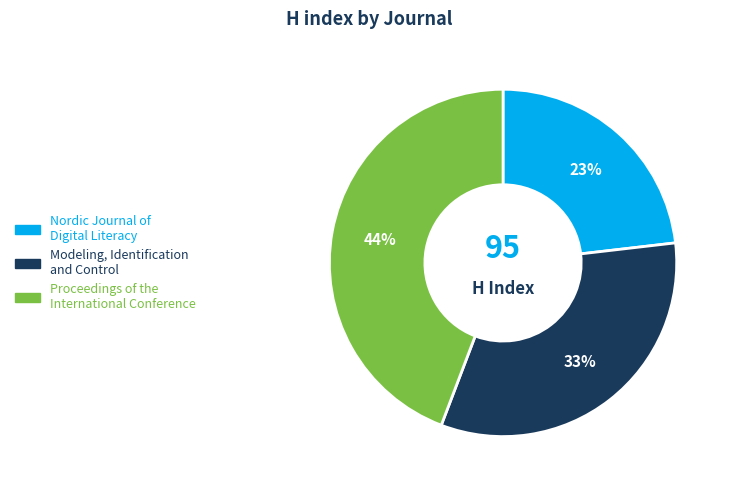

To the nearest percent, what percentage of the pie is Nordic Journal of Digital Literacy?

23%